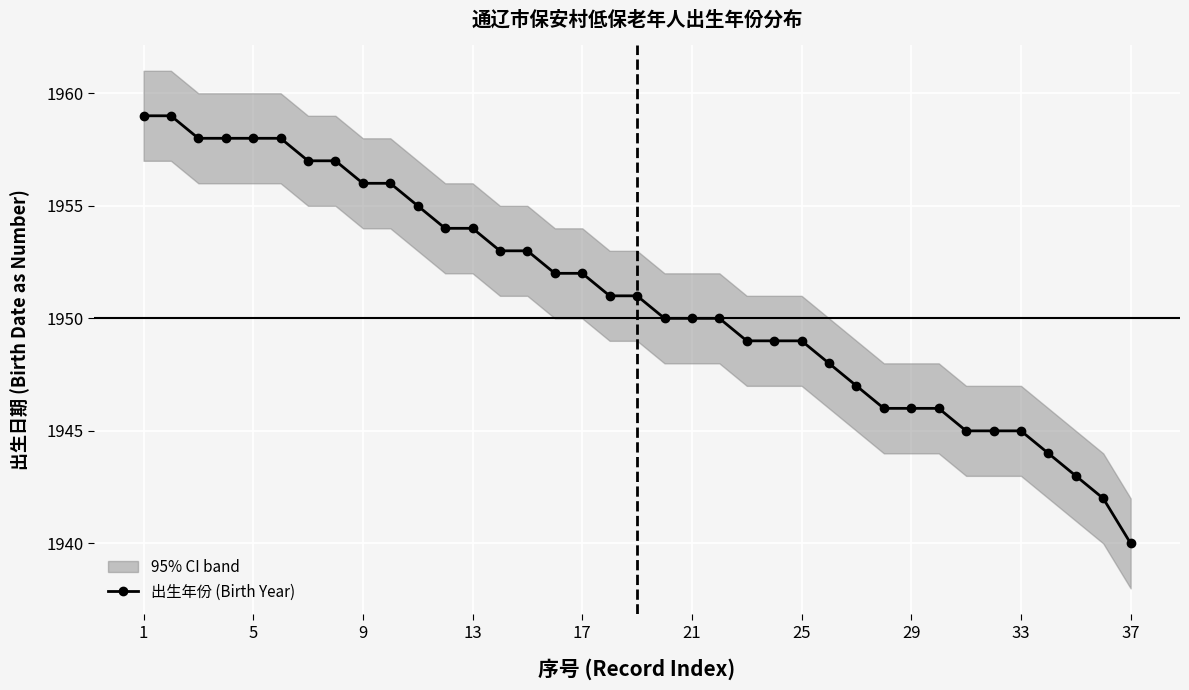

Which category has the lowest value in the 出生年份 (Birth Year) series?

37